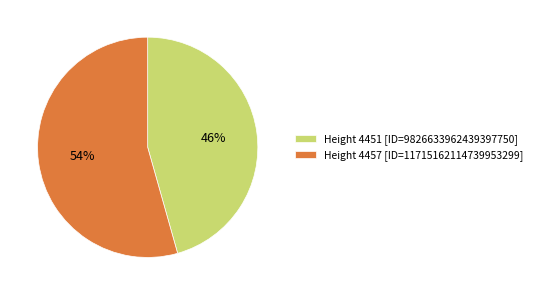

To the nearest percent, what is the average slice percentage?

50%